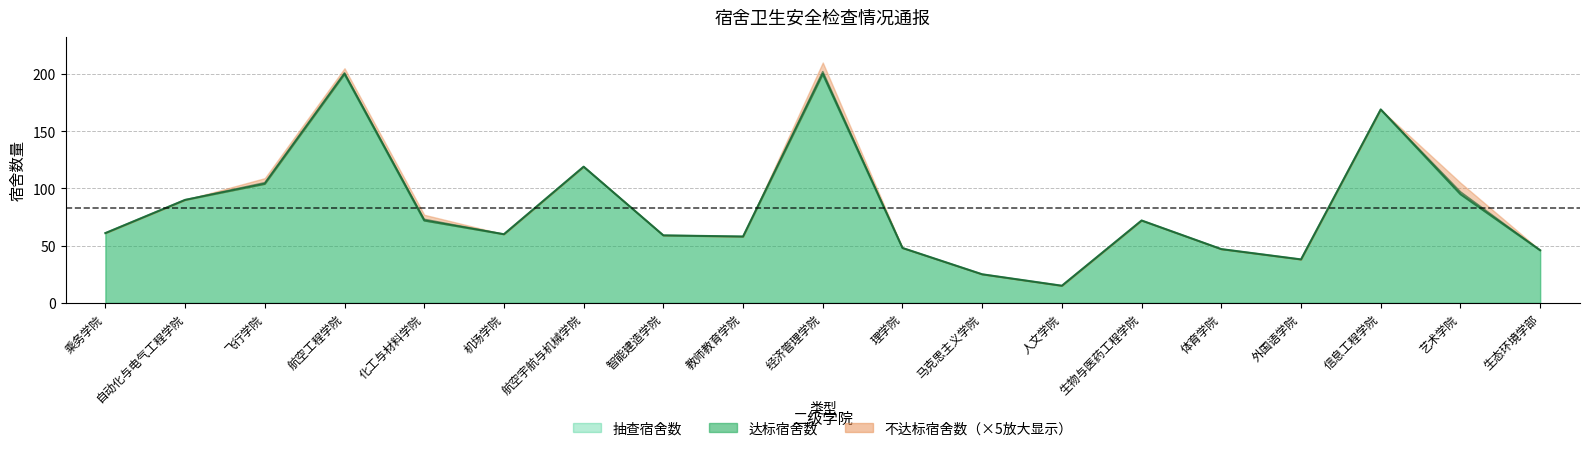

Where is 达标宿舍数 nearest to the value 107?

飞行学院